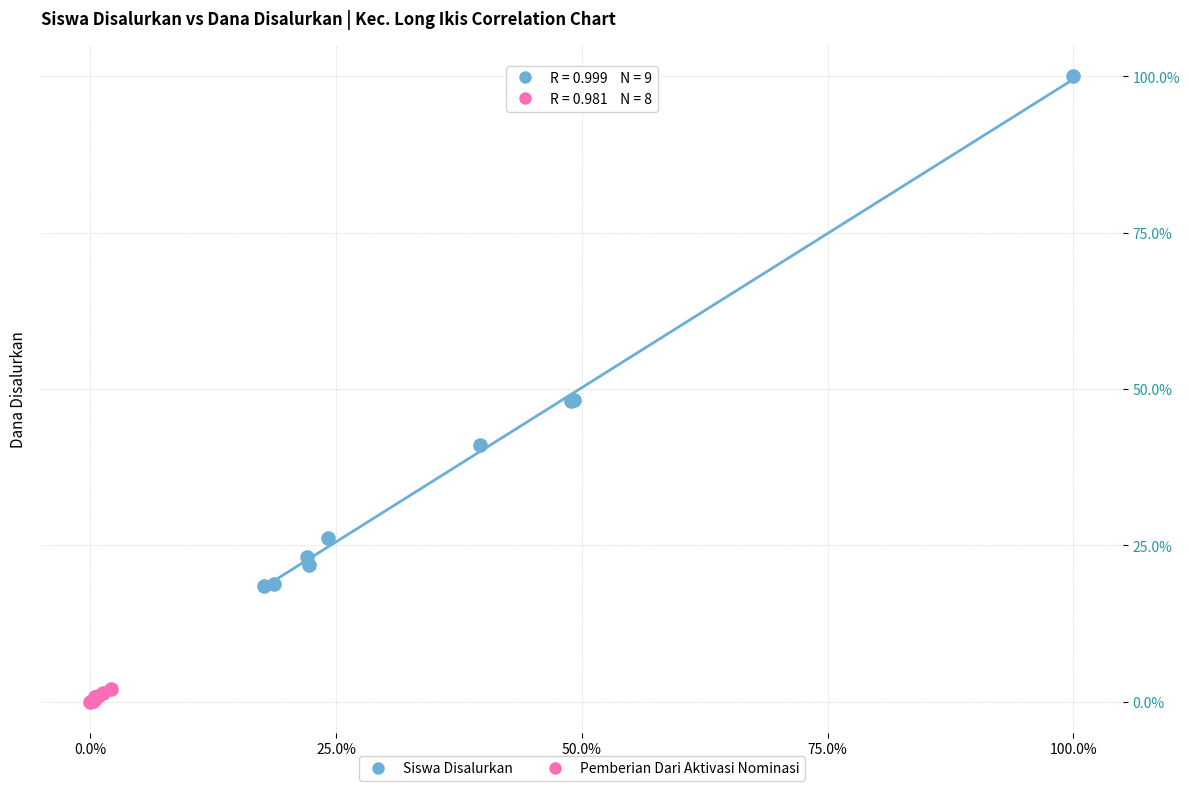

Which series contains the highest Y value?

Siswa Disalurkan